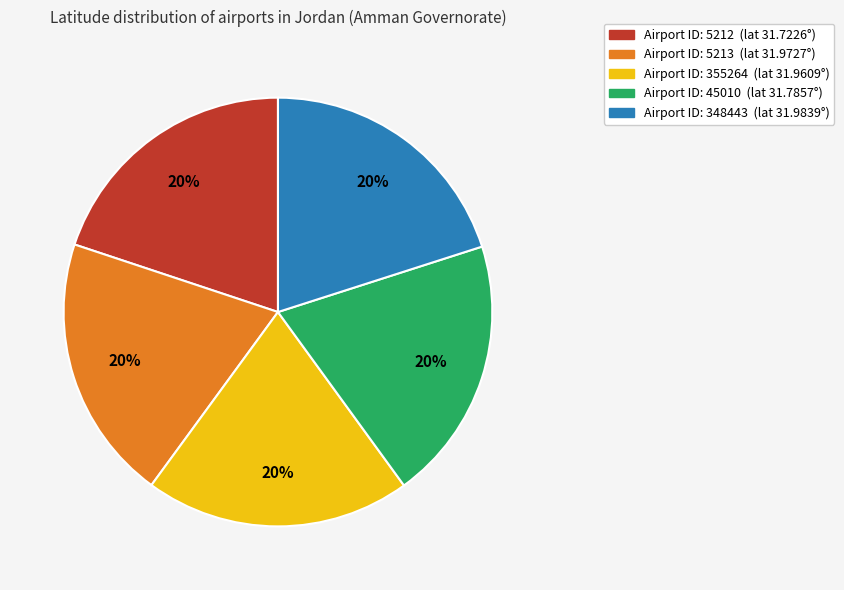

Does any single category account for the majority?

No